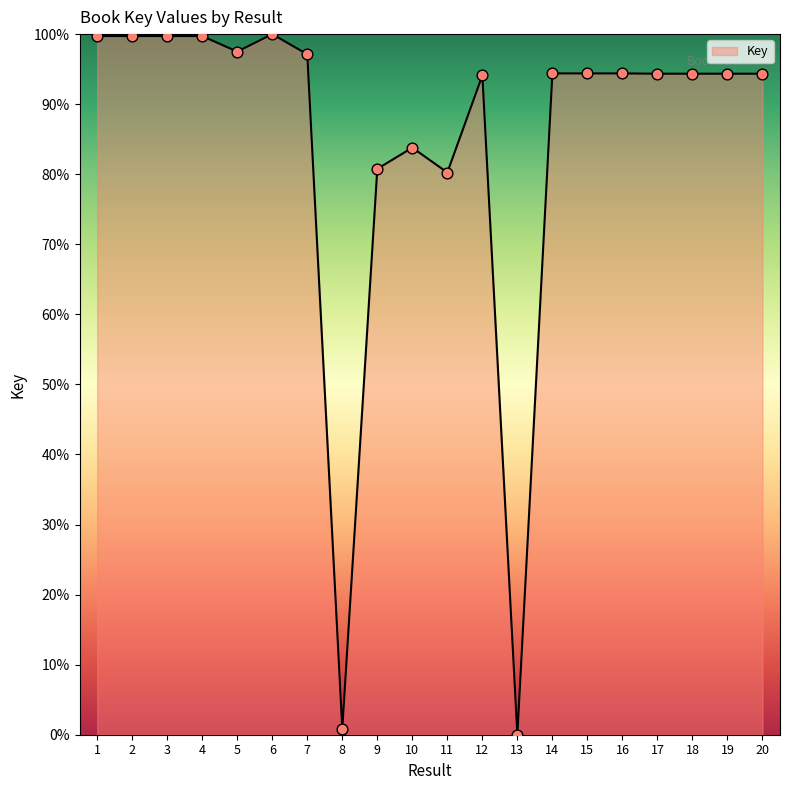

What is the ratio of the value at 16 to the value at 5?

1.0